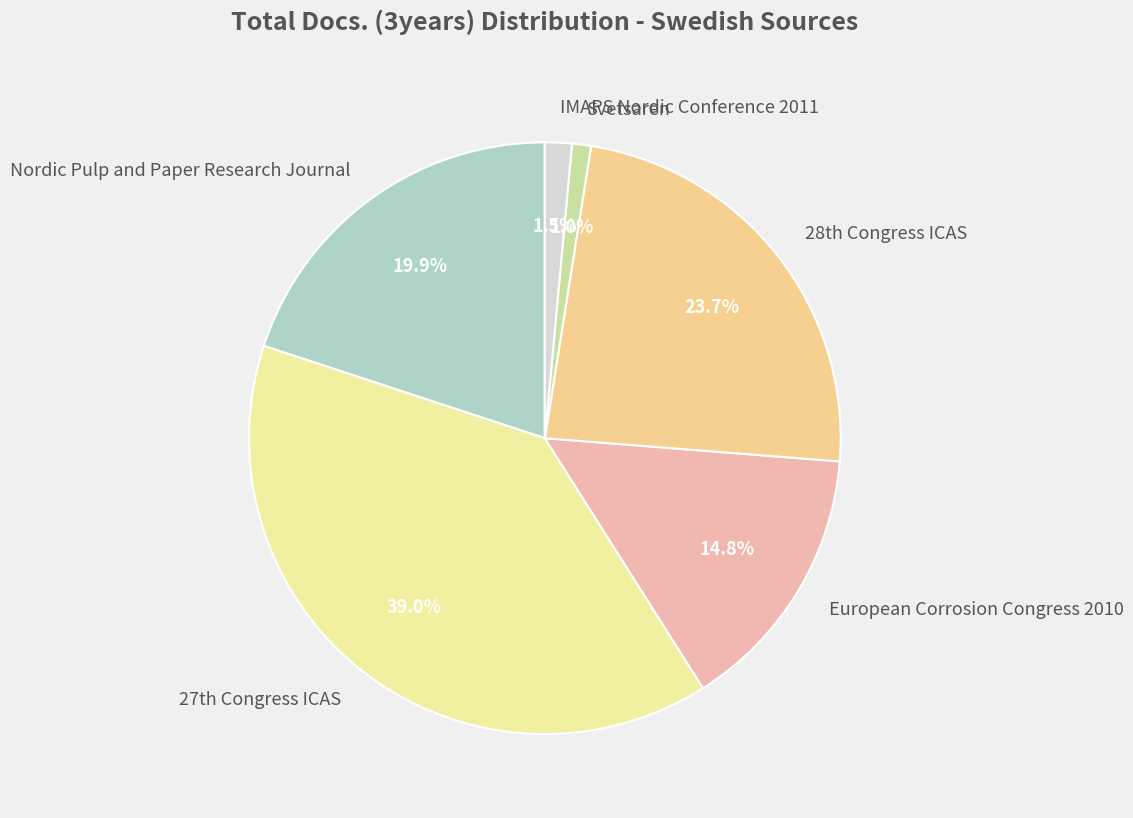

Does Svetsaren account for over 50% of the chart?

No